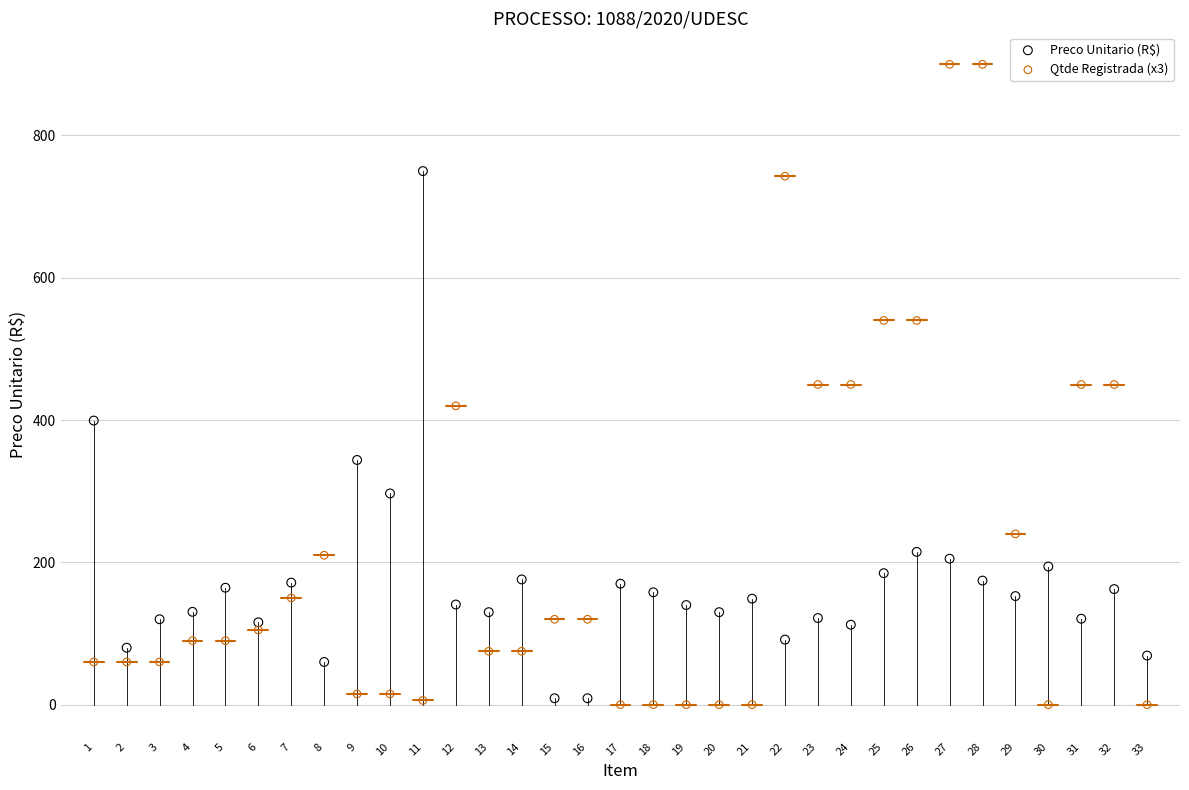

Across all data points, what is the range of Y values (max minus min)?

900.0